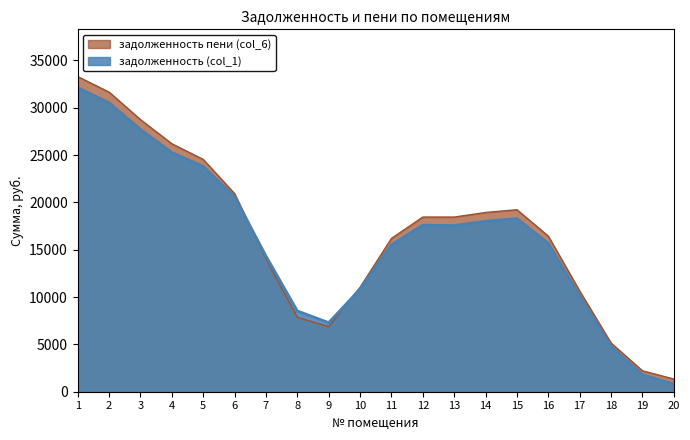

How many data points does each series have?

20